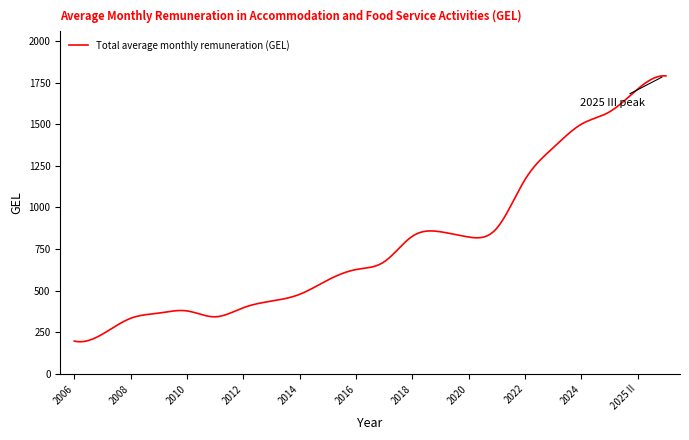

What is the maximum value shown in the chart?

1791.1